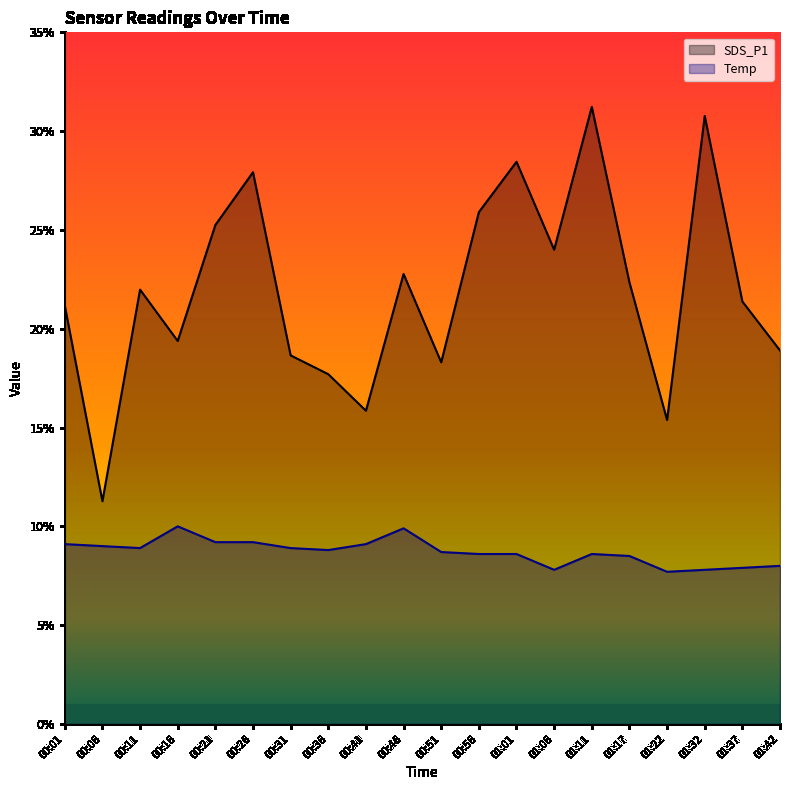

Reading left to right, extract all data points from this chart.

SDS_P1: 21.2	11.3	22.0	19.4	25.2	27.9	18.6	17.7	15.8	22.8	18.3	25.9	28.4	24.0	31.2	22.4	15.4	30.8	21.4	18.9
Temp: 9.1	9.0	8.9	10.0	9.2	9.2	8.9	8.8	9.1	9.9	8.7	8.6	8.6	7.8	8.6	8.5	7.7	7.8	7.9	8.0